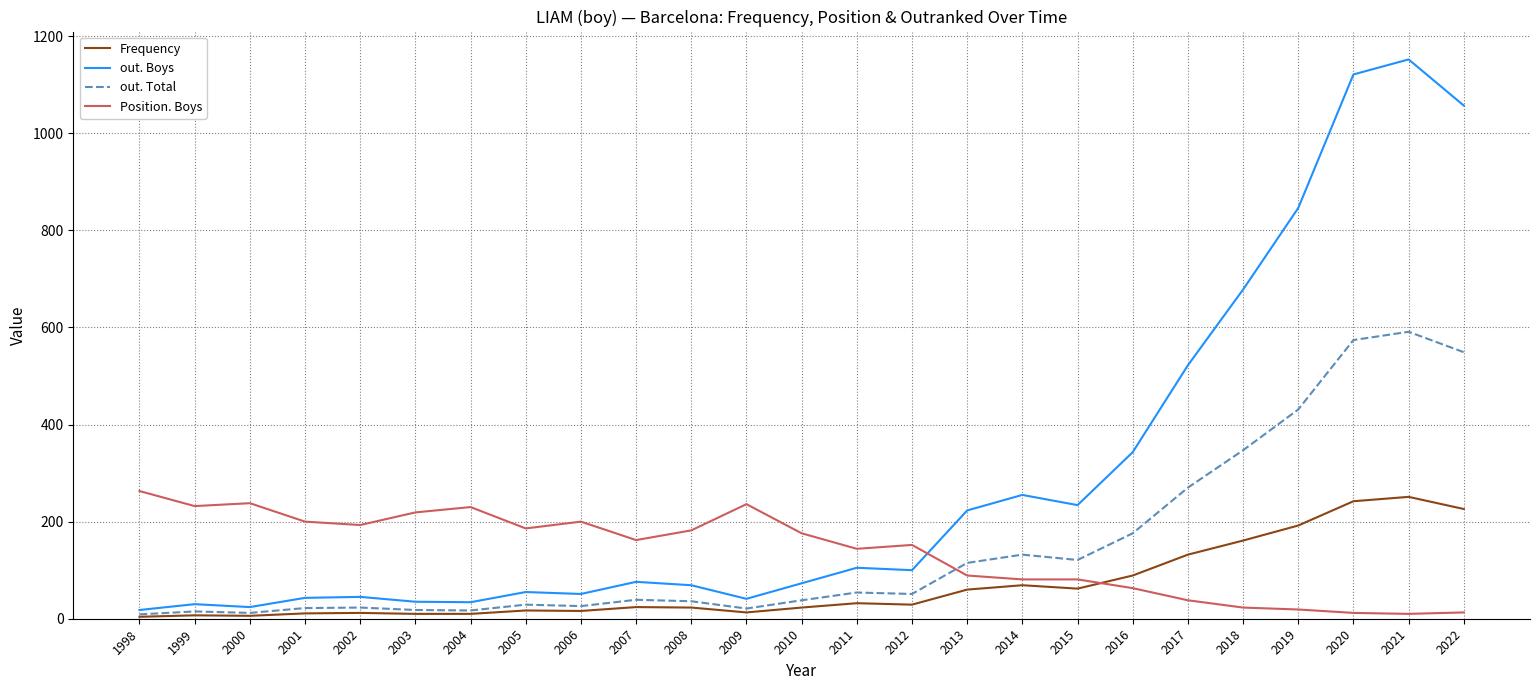

What is the maximum value shown in the chart?

1152